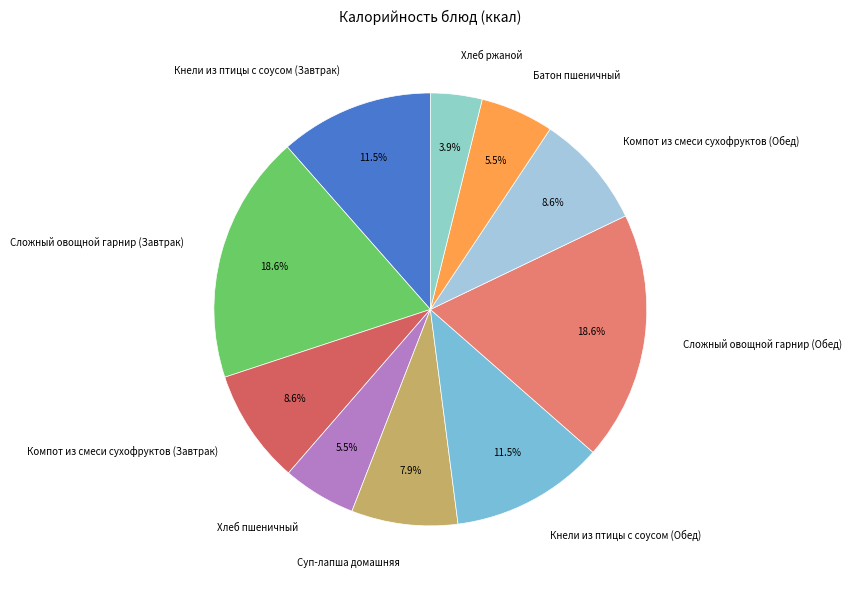

Which category has the smallest portion of the pie?

Хлеб ржаной